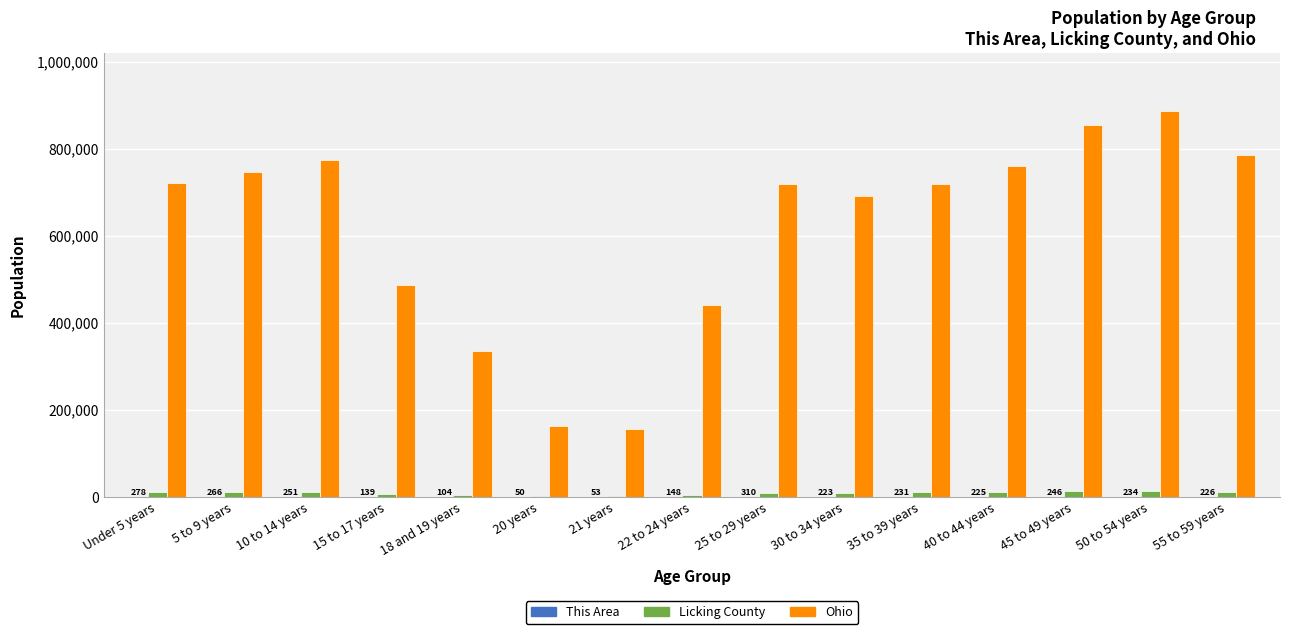

What is the total value across all series at 15 to 17 years?

494621